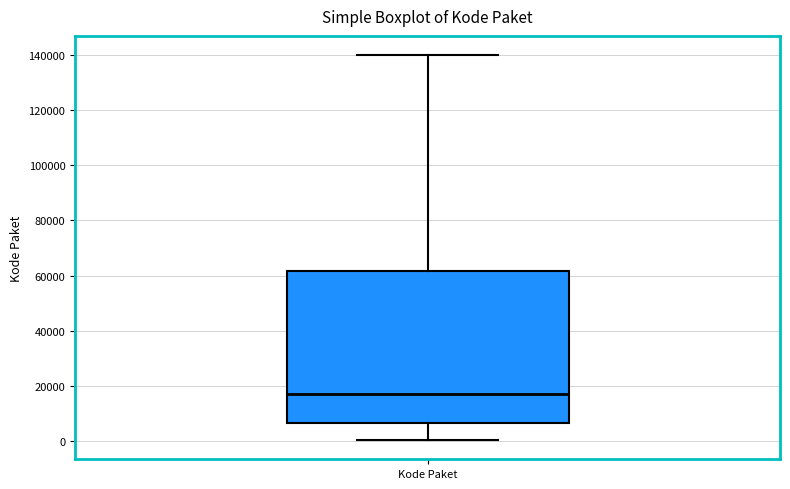

Where does the median line of the box for Kode Paket sit on the y-axis? The values are not printed on the chart, so give them approximately, as read against the axis.

18000